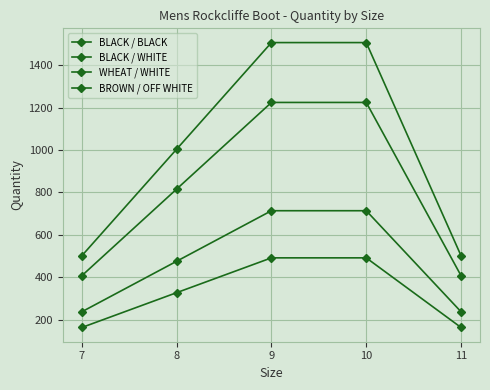

Between 9 and 11, which series saw the biggest shift?

WHEAT / WHITE